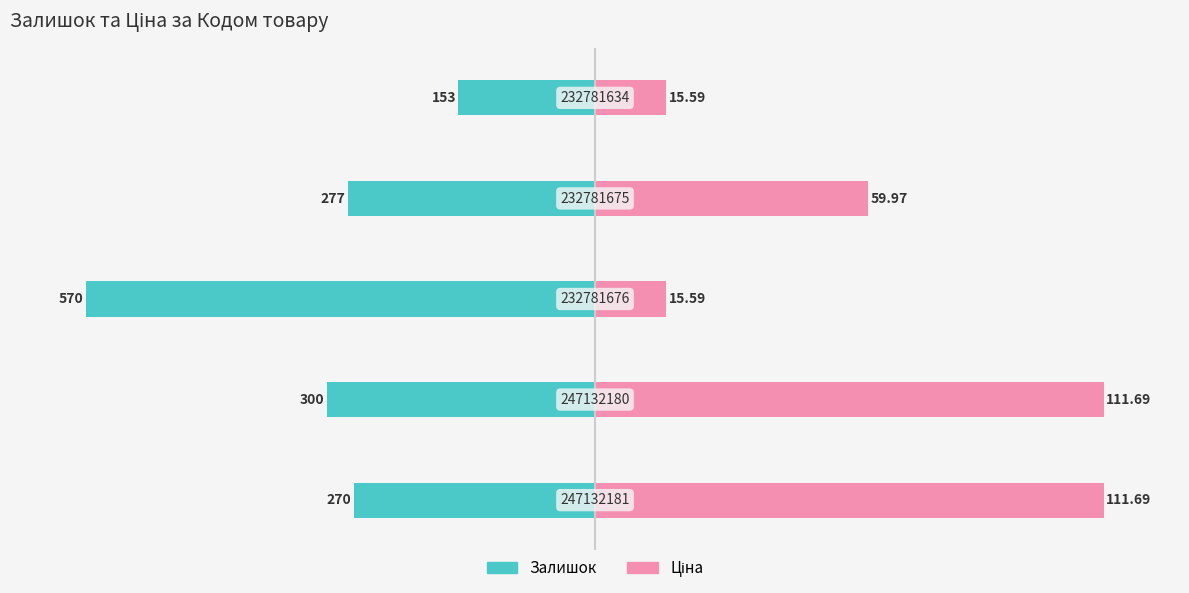

How many groups of bars are there?

5